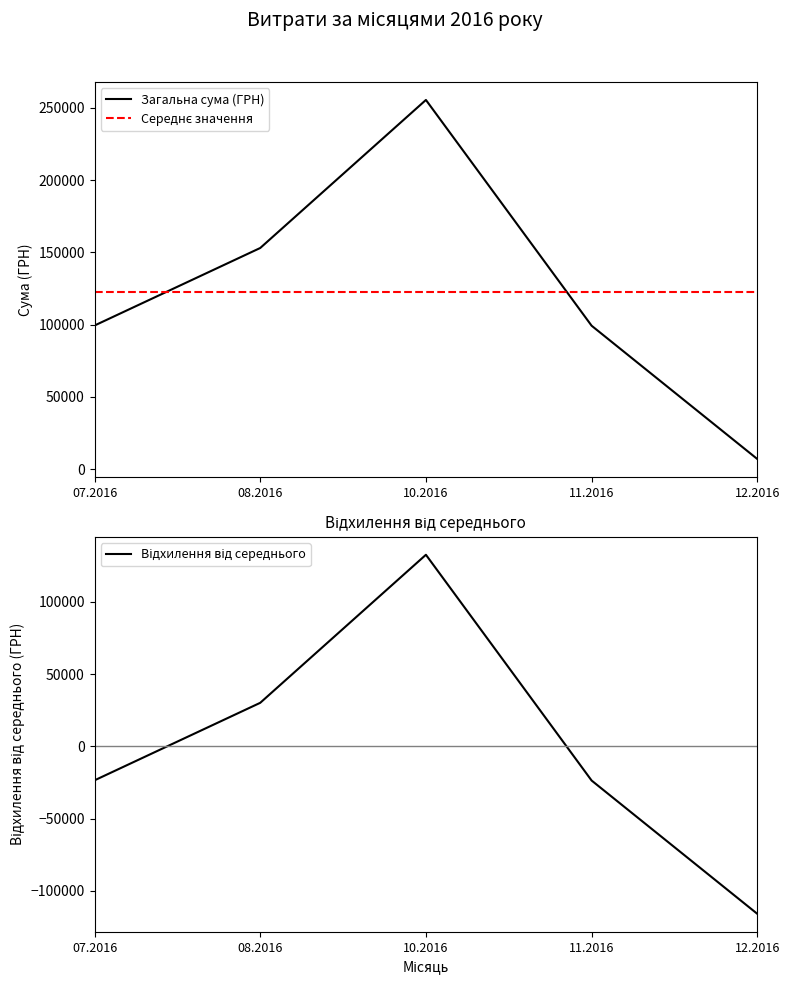

What are all the series names shown in the legend?

Загальна сума (ГРН), Середнє значення, Відхилення від середнього